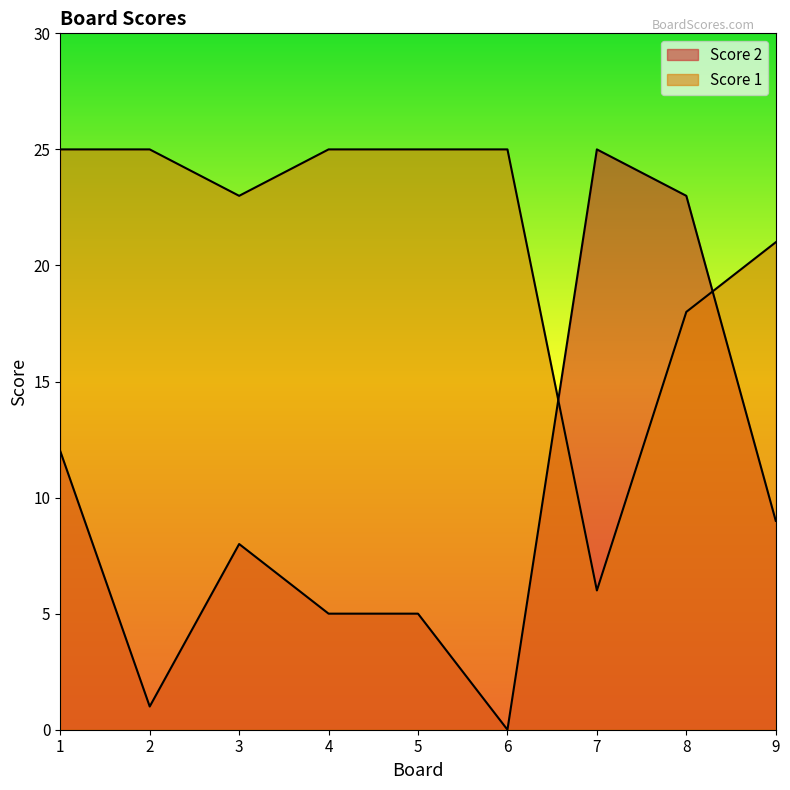

Reading right to left, what are all the values shown in this chart?

Score 1: 21	18	6	25	25	25	23	25	25
Score 2: 9	23	25	0	5	5	8	1	12